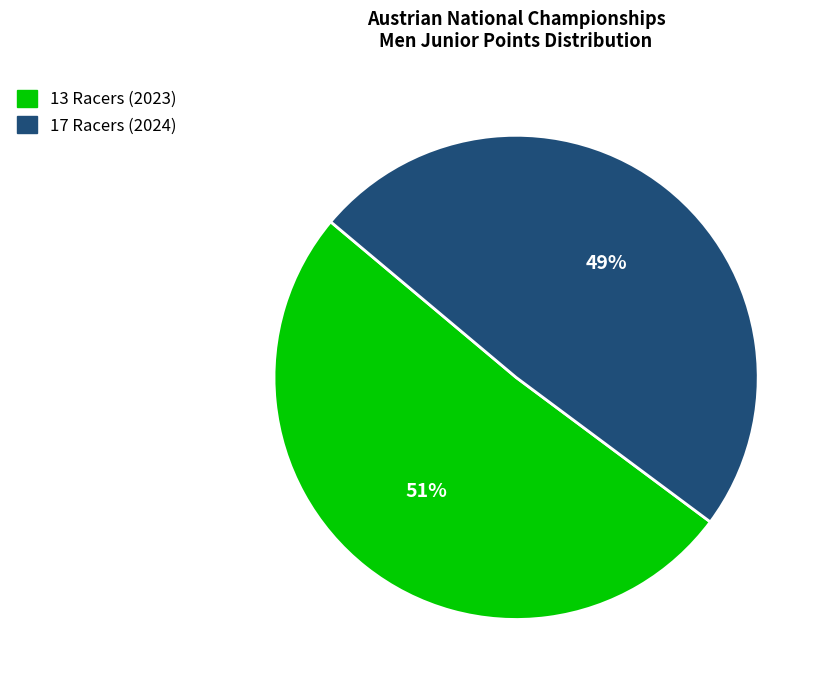

True or false: 13 Racers (2023) accounts for 51% of the total.

True